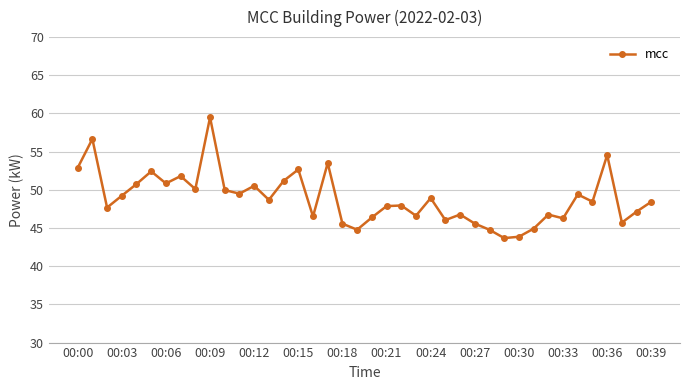

What is the maximum value shown in the chart?

59.5